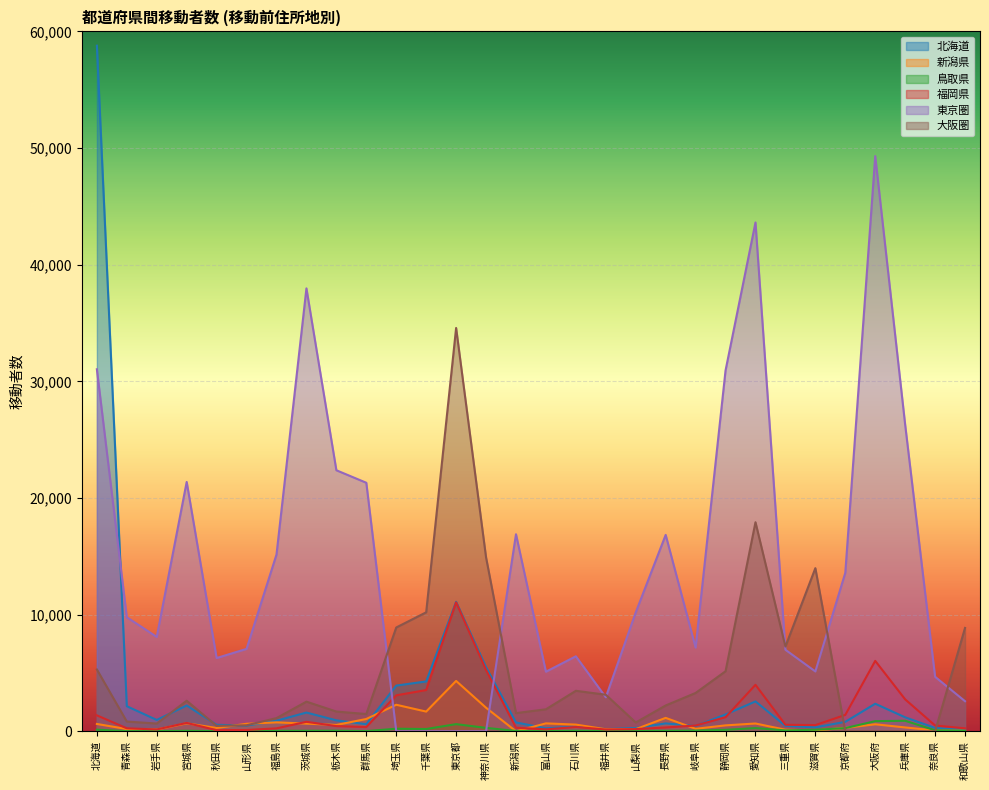

Where is the first local maximum for 東京圏?

宮城県